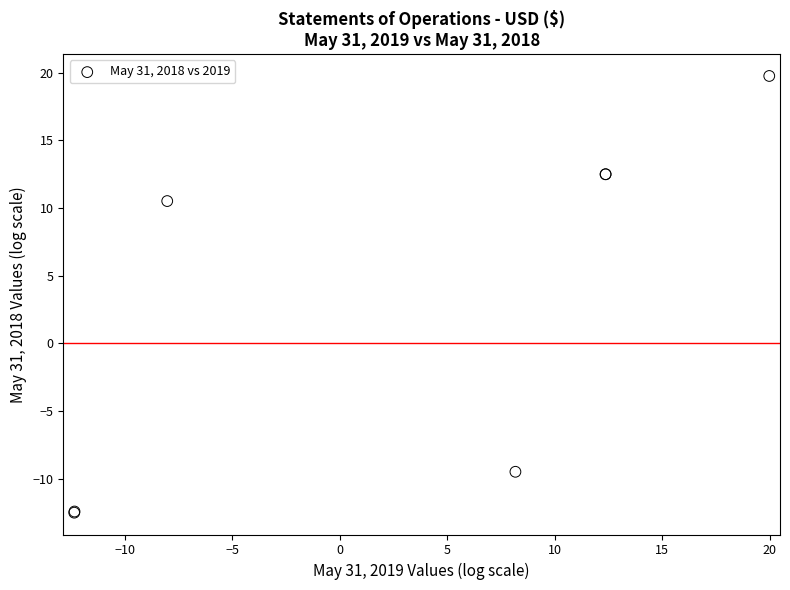

What Y value in the scatter plot is closest to 3?

10.5